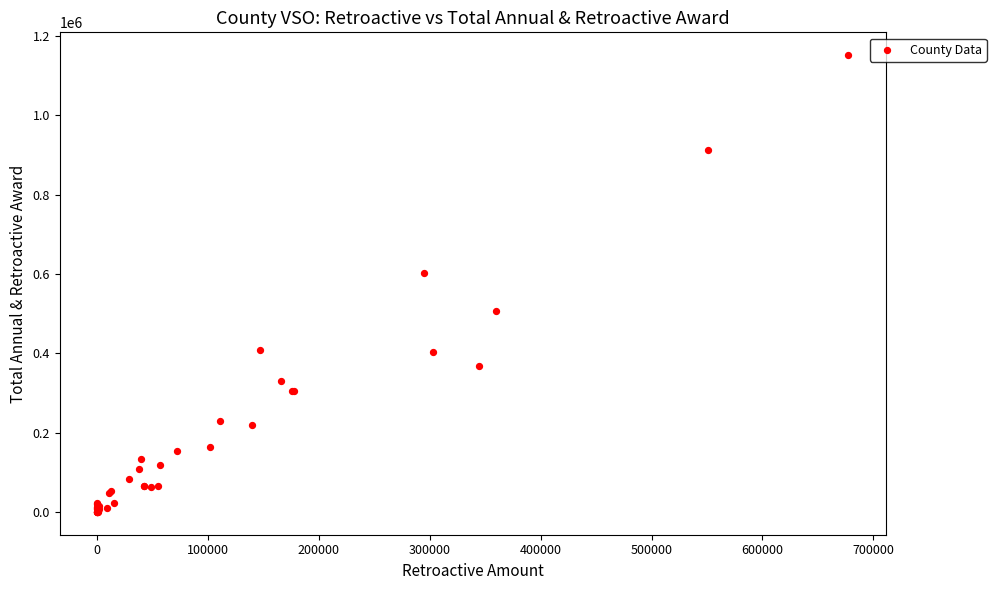

What Y value in the scatter plot is closest to 575815?

601887.0